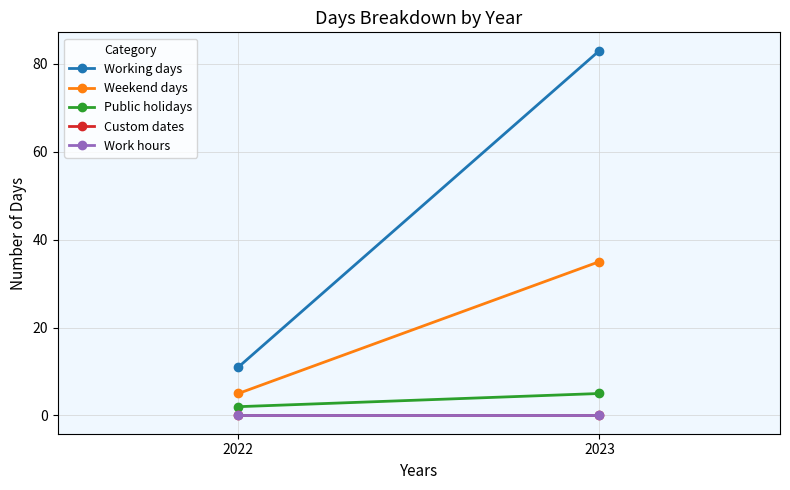

Reading left to right, transcribe all the data shown in this chart.

Working days: 2022=11	2023=83
Weekend days: 2022=5	2023=35
Public holidays: 2022=2	2023=5
Custom dates: 2022=0	2023=0
Work hours: 2022=0	2023=0